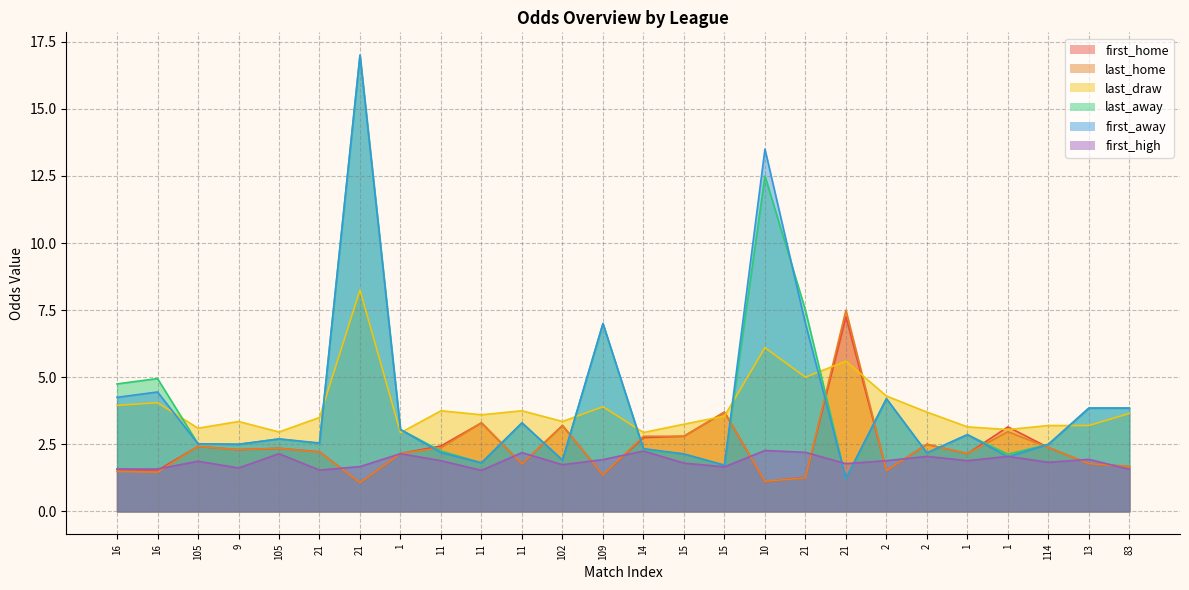

Which category has the lowest value in the last_away series?

21